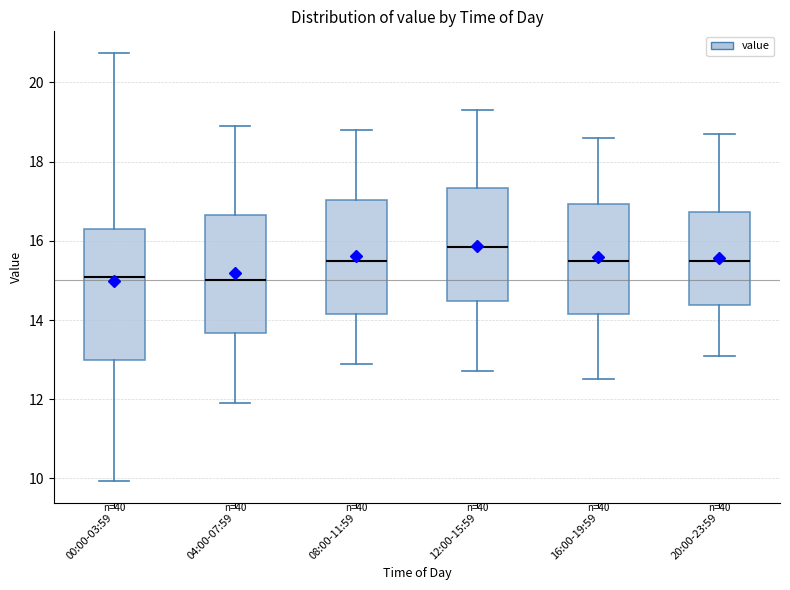

Which box is the tallest, from its lower edge to its upper edge?

00:00-03:59